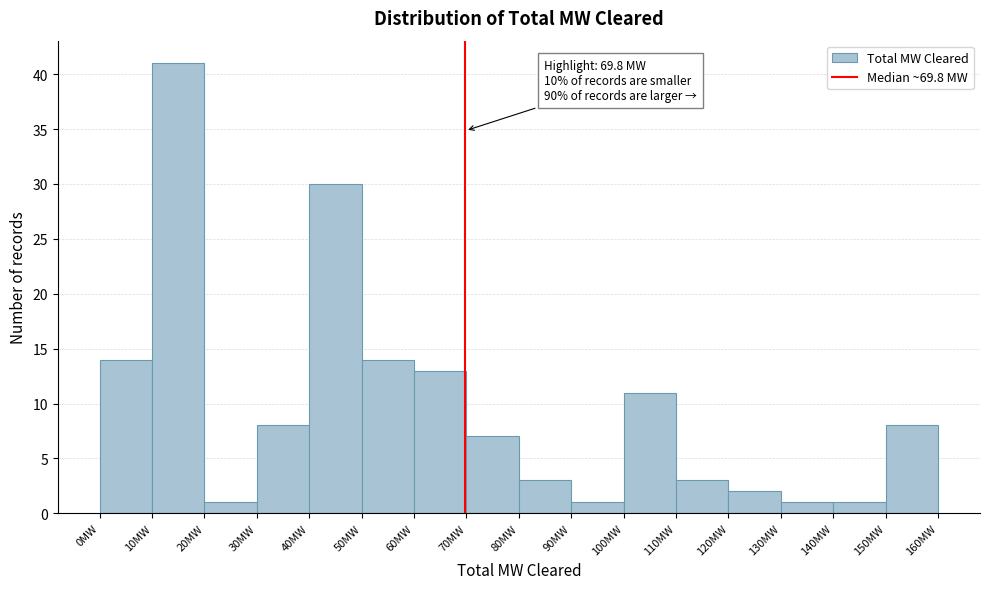

Over which range of the x-axis is the bar tallest?

10 to 20